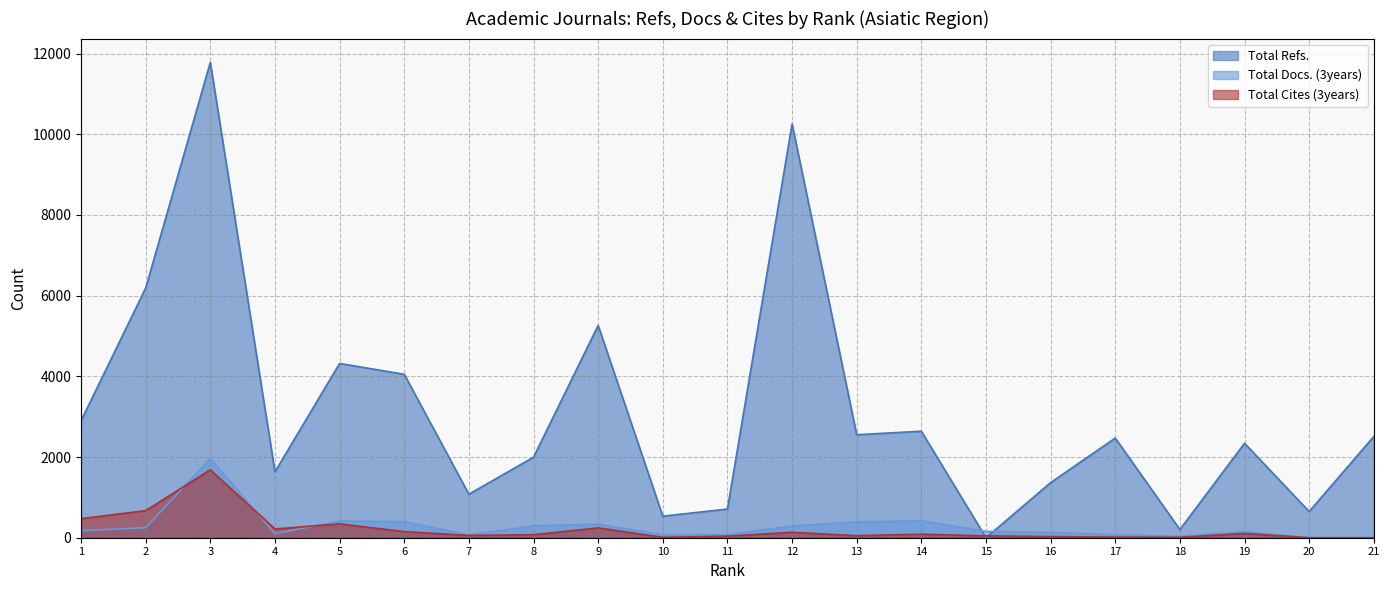

How many values in the Total Docs. (3years) series exceed 157?

10